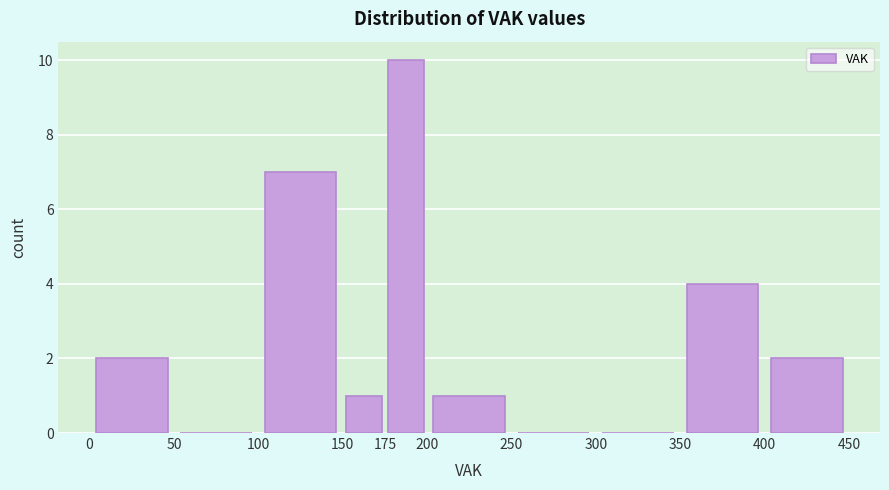

Over which range of the x-axis is the bar tallest?

175 to 200